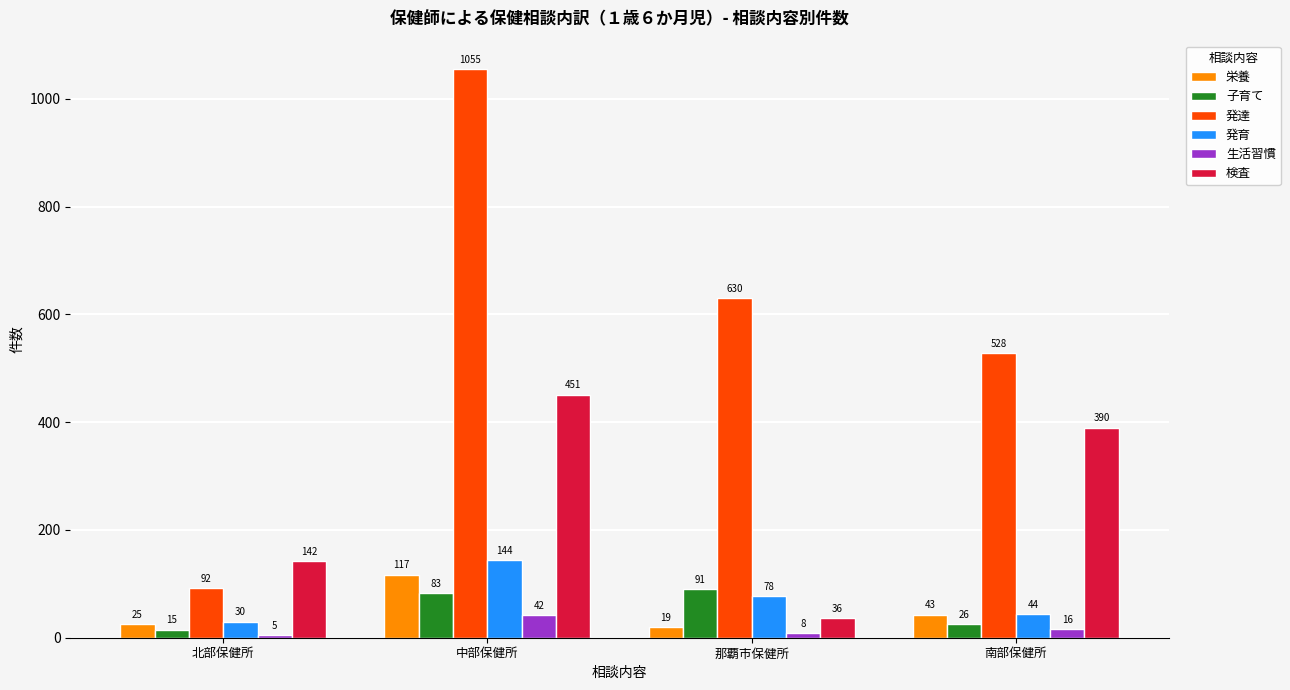

What is the spread (max minus min) of values at 南部保健所?

512